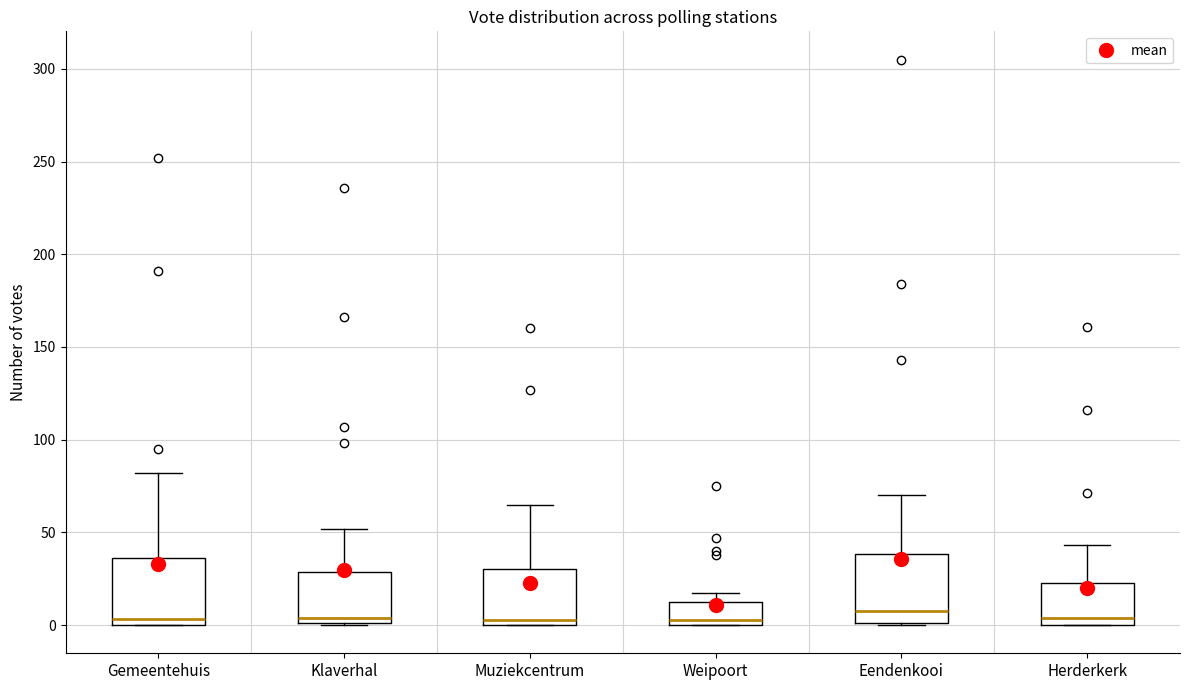

Reading left to right, transcribe this box plot: for each box, give where its median line is, the range the box spans, and where its two whiskers end, as read against the y-axis. The values are not printed on the chart, so give them approximately, as read against the axis.

Gemeentehuis: median 5, box 0 to 35, whiskers 0 to 80
Klaverhal: median 5, box 0 to 30, whiskers 0 to 50
Muziekcentrum: median 5, box 0 to 30, whiskers 0 to 65
Weipoort: median 5, box 0 to 15, whiskers 0 to 15 (just above the box's upper edge)
Eendenkooi: median 10, box 0 to 40, whiskers 0 to 70
Herderkerk: median 5, box 0 to 25, whiskers 0 to 45